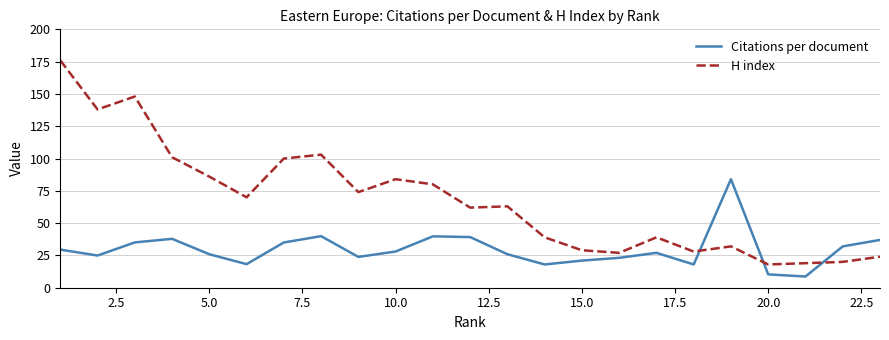

What is the average value of the H index series?

67.8